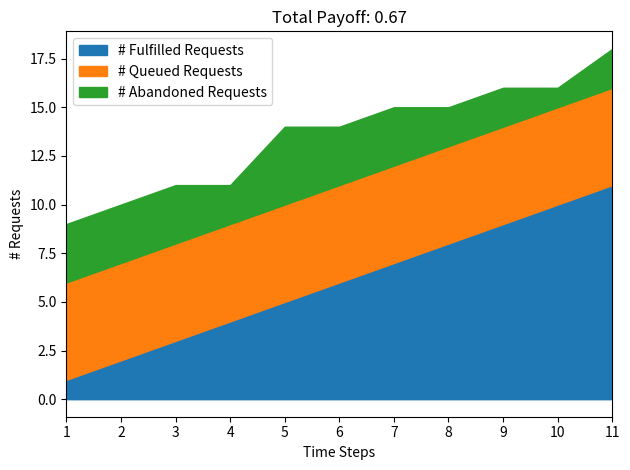

Is it true that อายุ (ปี) equals 97 at 3?

False